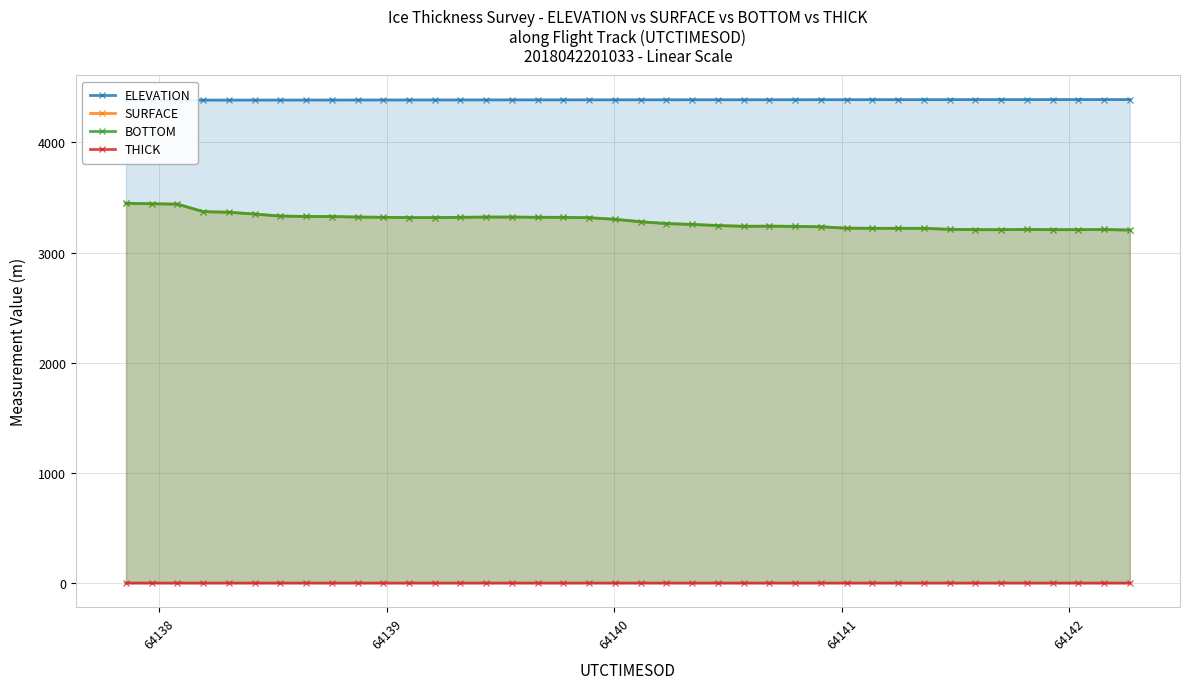

What is the minimum value for SURFACE?

3204.4